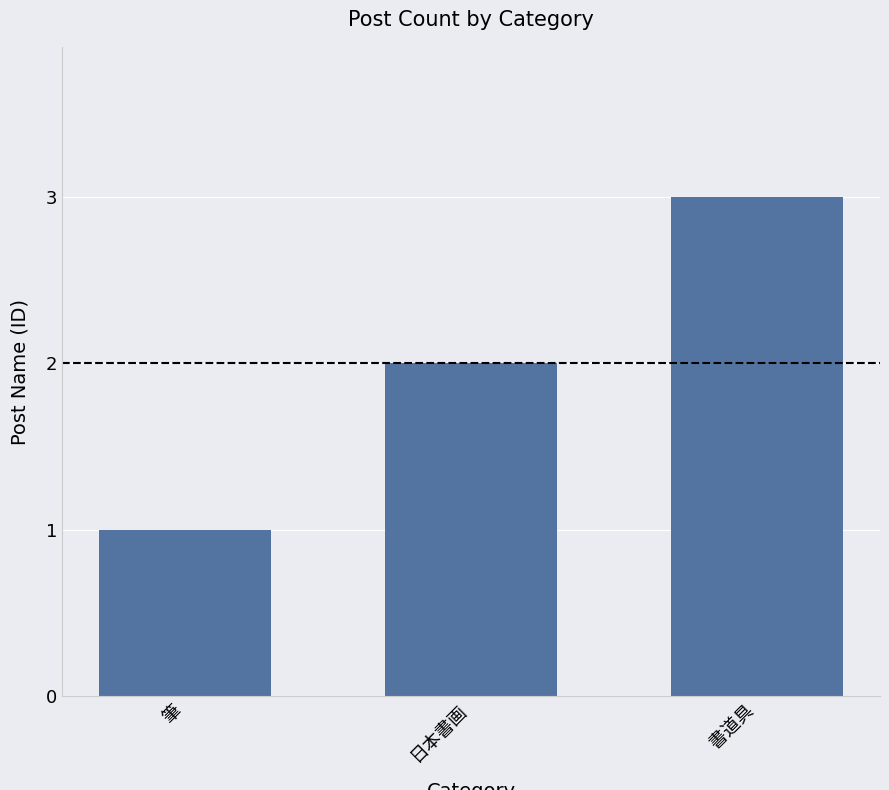

What is the maximum value shown in the chart?

3